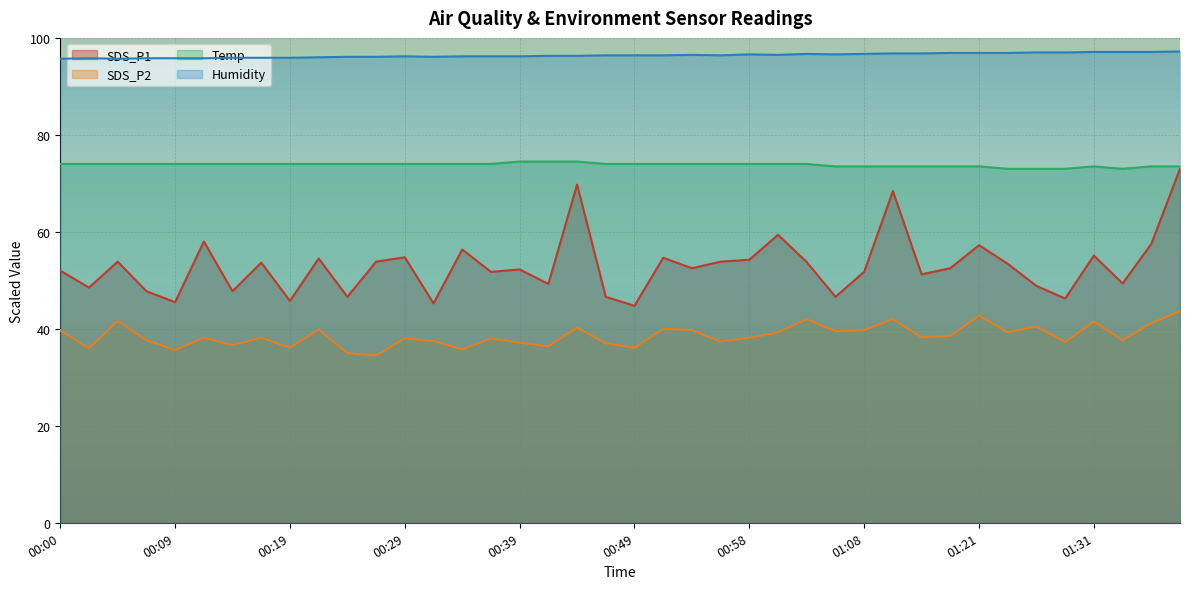

Reading right to left, transcribe all the data shown in this chart.

SDS_P1: 73.0	57.5	49.3	55.1	46.2	48.8	53.4	57.2	52.5	51.2	68.4	51.8	46.6	53.8	59.4	54.2	53.8	52.5	54.6	44.8	46.6	69.8	49.2	52.2	51.8	56.3	45.2	54.8	53.8	46.6	54.5	45.8	53.7	47.8	58.0	45.5	47.8	53.8	48.5	52.0
SDS_P2: 43.7	41.2	37.6	41.5	37.2	40.5	39.2	42.8	38.5	38.2	42.0	39.8	39.5	42.0	39.2	38.1	37.4	39.8	40.0	36.1	37.0	40.2	36.4	37.1	38.0	35.8	37.5	38.0	34.5	35.0	39.9	36.1	38.1	36.6	38.1	35.6	37.6	41.6	36.0	39.6
Temp: 73.5	73.5	73.0	73.5	73.0	73.0	73.0	73.5	73.5	73.5	73.5	73.5	73.5	74.0	74.0	74.0	74.0	74.0	74.0	74.0	74.0	74.5	74.5	74.5	74.0	74.0	74.0	74.0	74.0	74.0	74.0	74.0	74.0	74.0	74.0	74.0	74.0	74.0	74.0	74.0
Humidity: 97.2	97.1	97.1	97.1	97.0	97.0	96.9	96.9	96.9	96.8	96.8	96.7	96.6	96.7	96.5	96.6	96.4	96.5	96.4	96.4	96.4	96.3	96.3	96.2	96.2	96.2	96.1	96.2	96.1	96.1	96.0	95.9	95.9	95.9	95.8	95.8	95.8	95.7	95.8	95.7